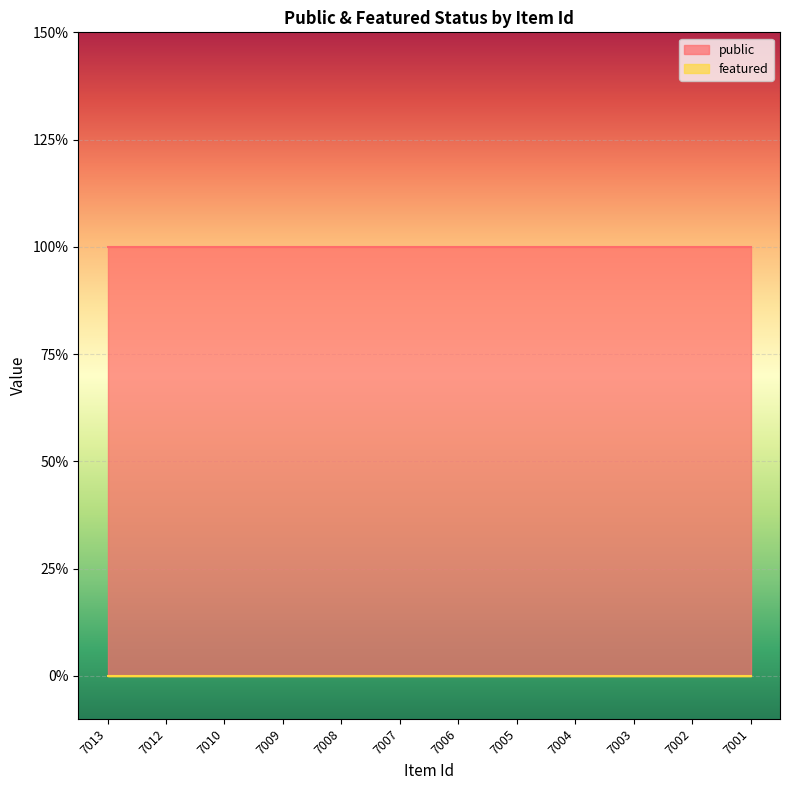

Is it true that featured equals 0 at 7005?

True